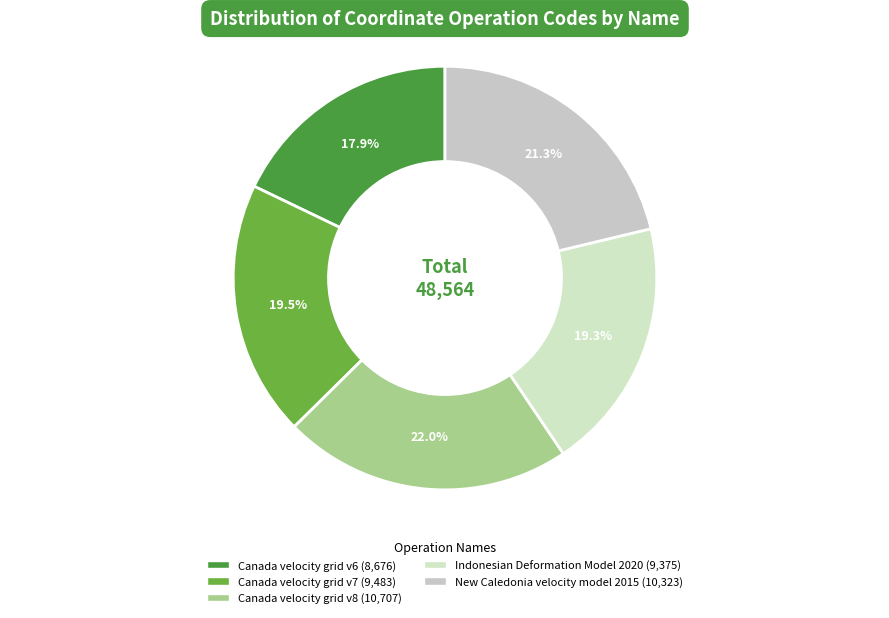

Is it true that New Caledonia velocity model 2015 is 12% of the pie?

False